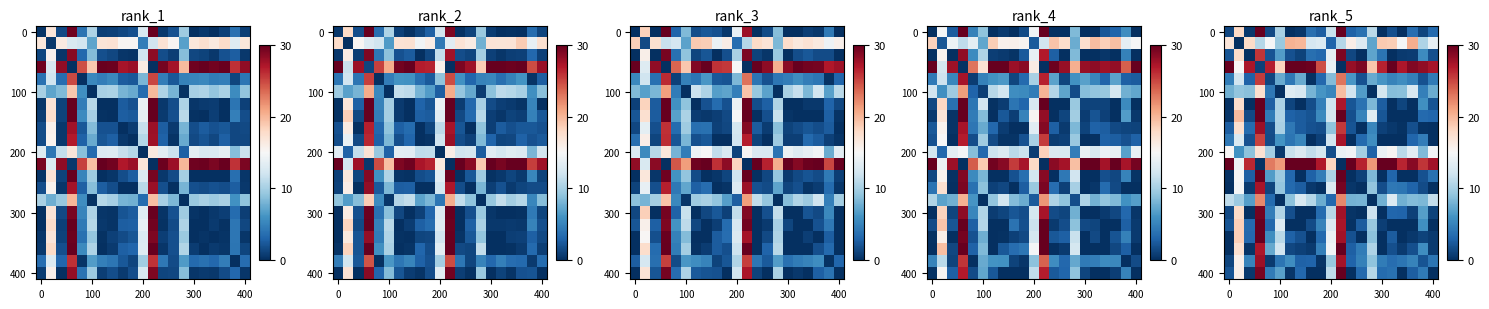

The row_0 series shows 2.9 at 12. True or false?

True